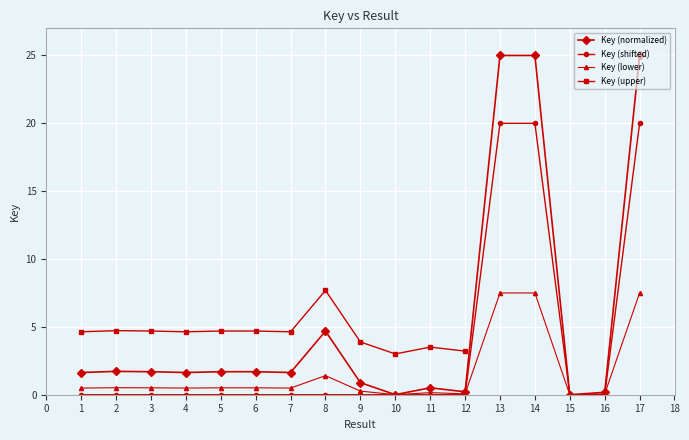

How many interior local valleys (lower than both neighbors) does the data have?

5